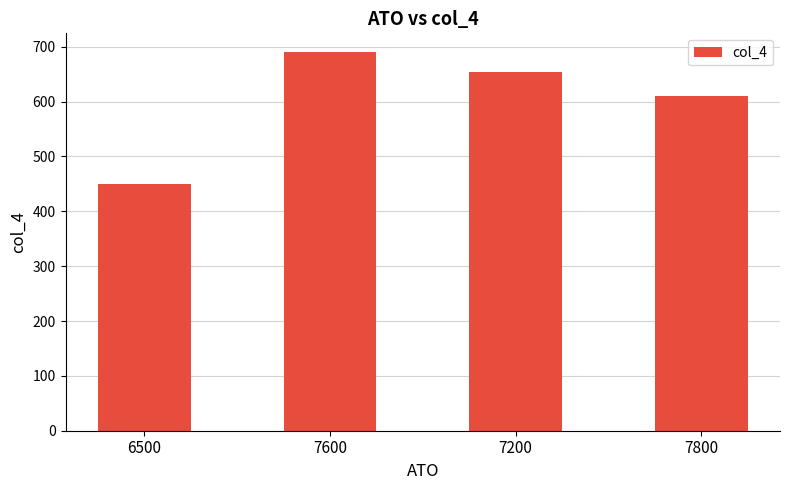

What is the smallest value displayed?

449